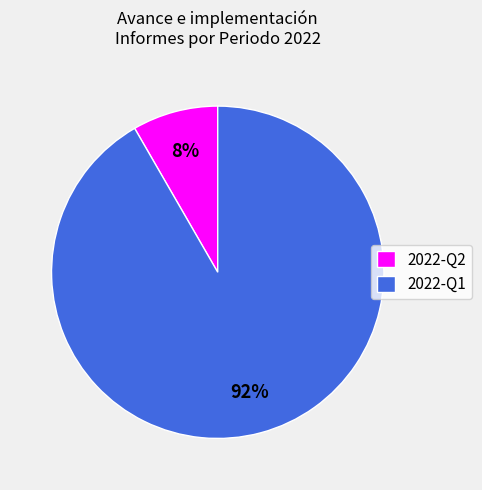

How many segments does this pie chart have?

2